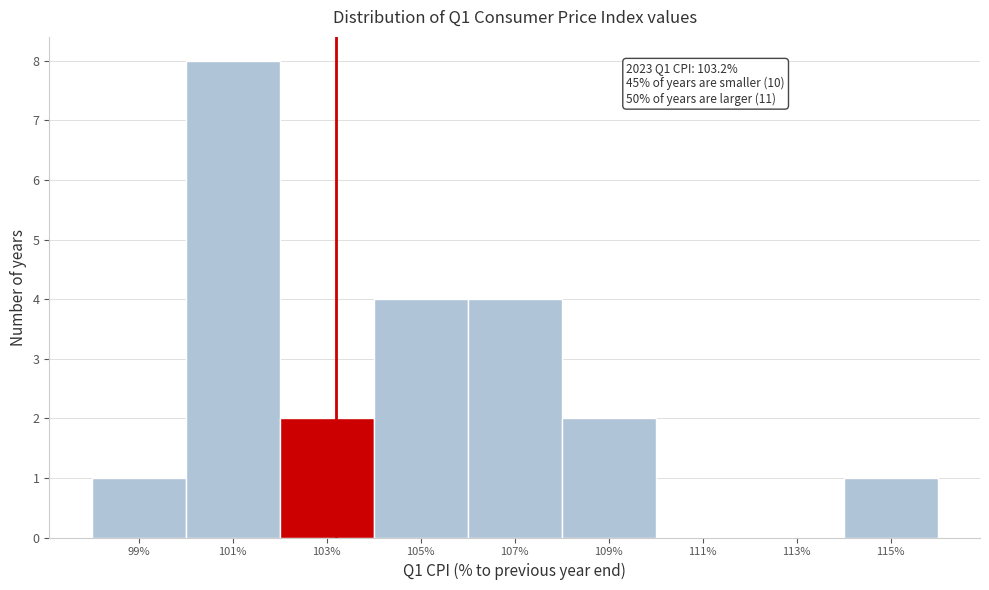

Over which range of the x-axis is the bar tallest?

100 to 102